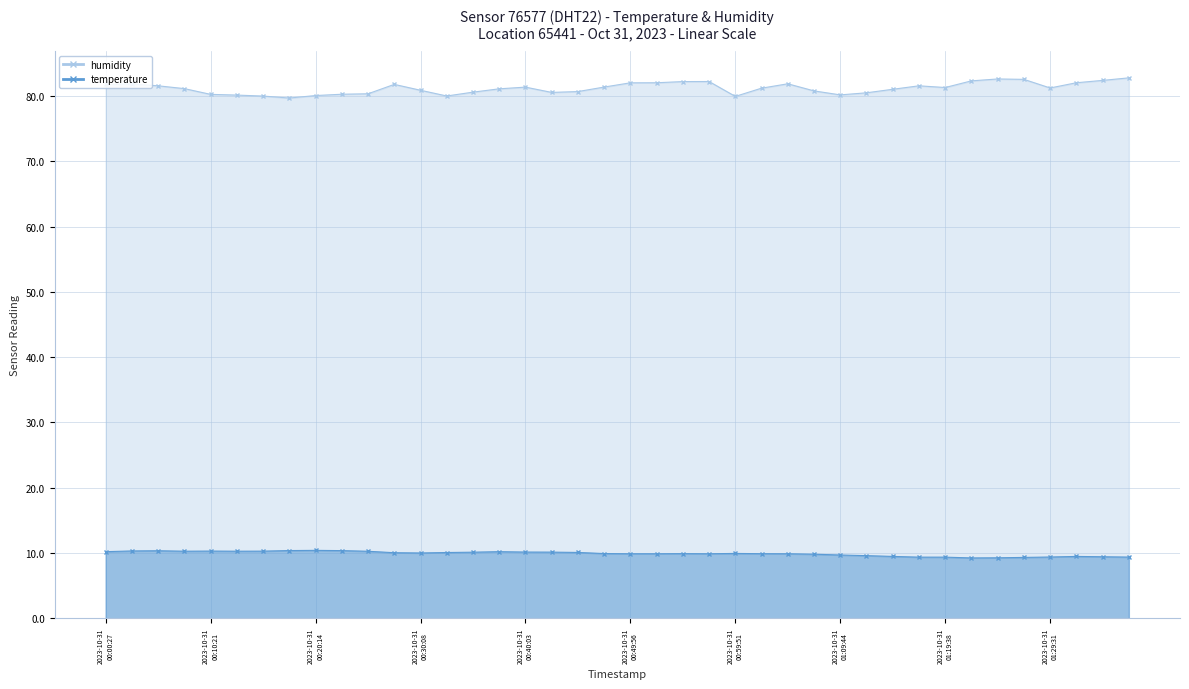

How many interior local peaks does the humidity series have?

7